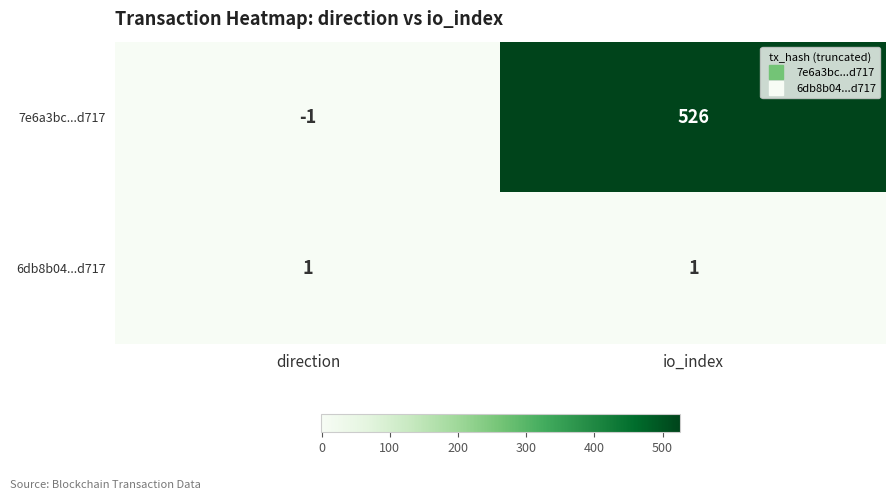

Reading right to left, what are all the values shown in this chart?

7e6a3bc...d717: io_index=526	direction=-1
6db8b04...d717: io_index=1	direction=1